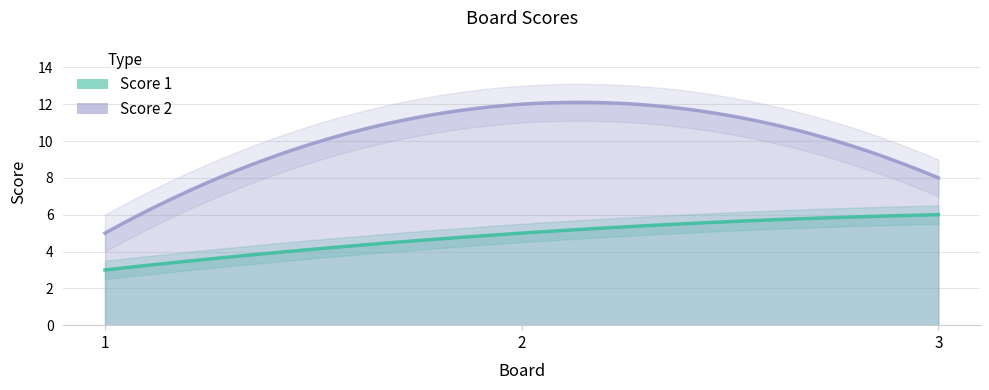

Does the chart have visible grid lines?

Yes